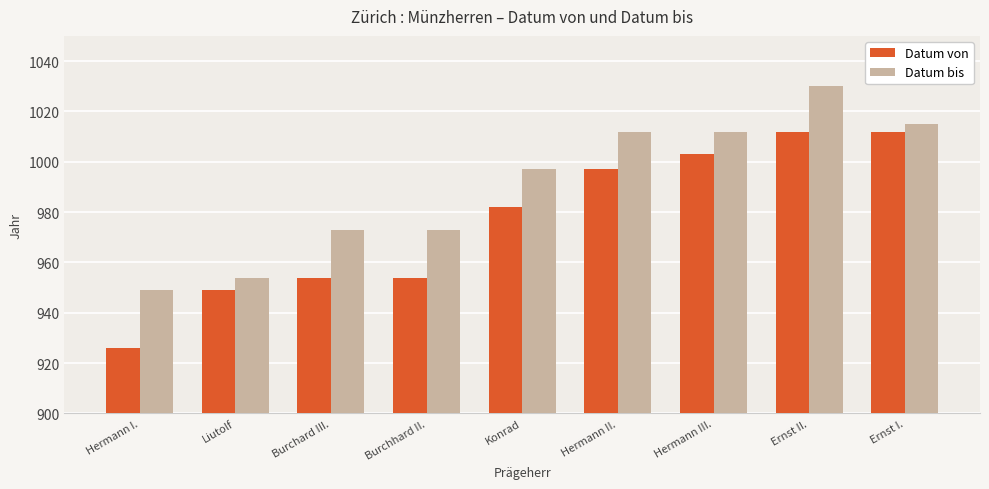

What is the sum of all Datum bis values?

8915